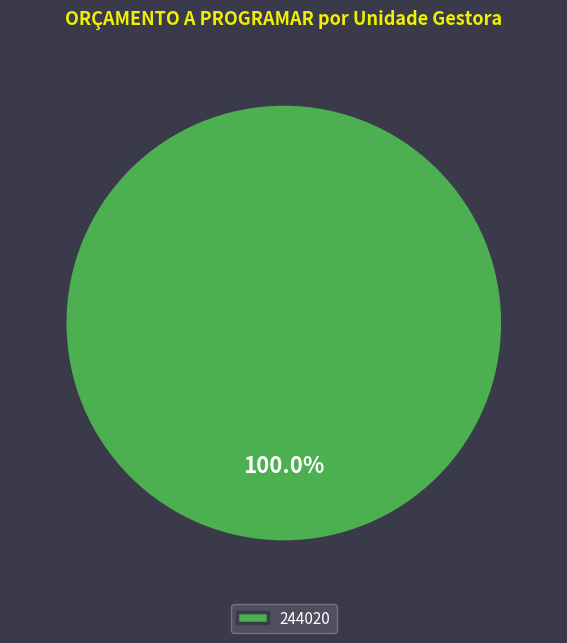

Rank the categories by value from lowest to highest.

244020